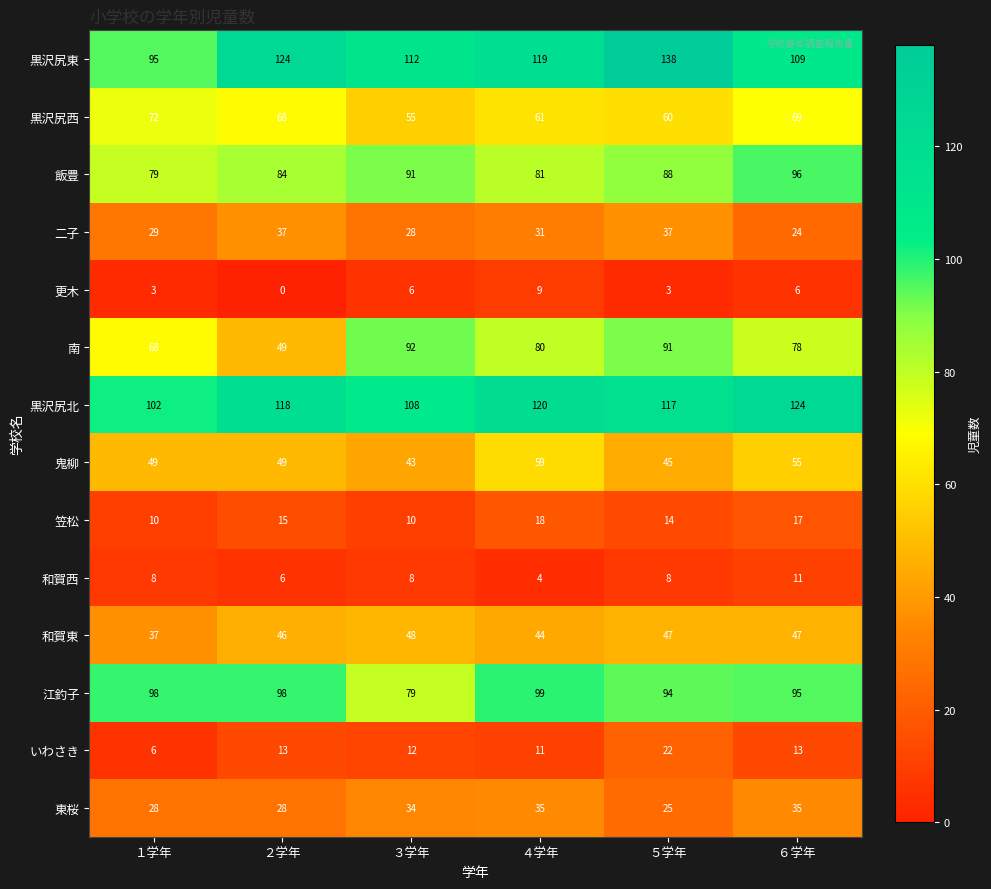

Which series has the largest total across all categories?

黒沢尻東